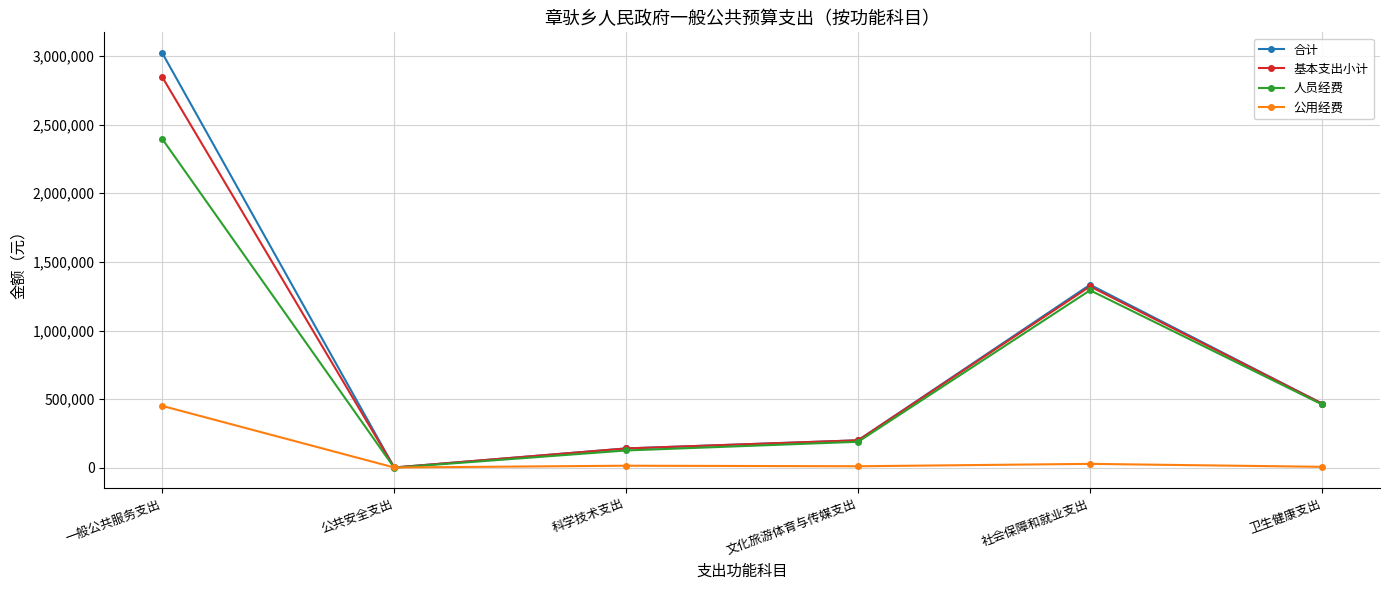

The value of 公用经费 at 公共安全支出 is 1800.0. True or false?

True